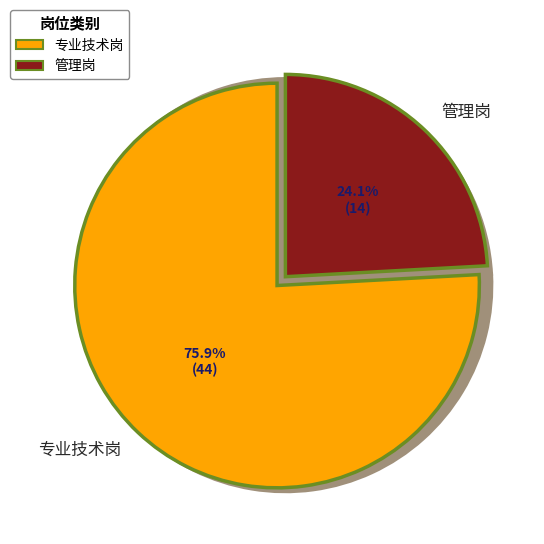

To the nearest percent, what portion does 管理岗 represent?

24%